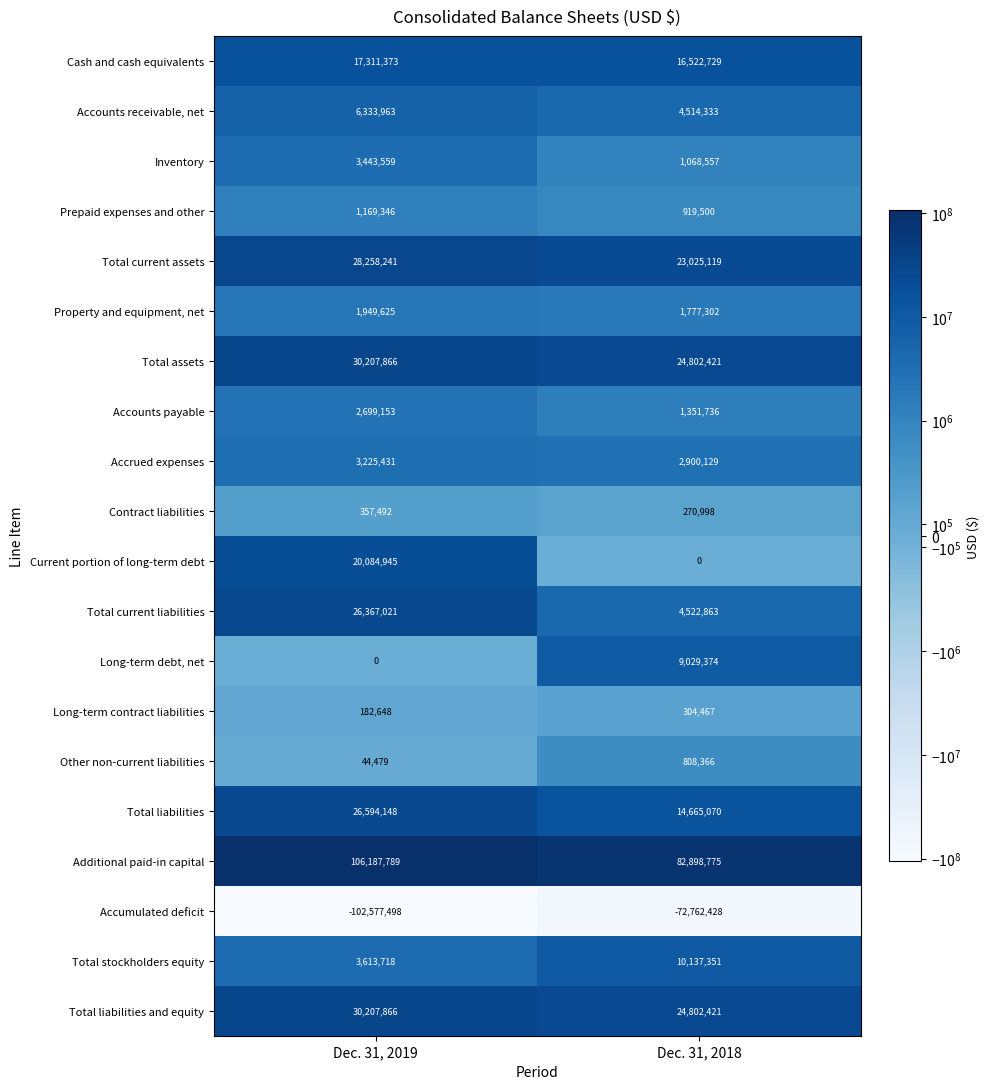

What is the total value across all series at Dec. 31, 2019?

205661165